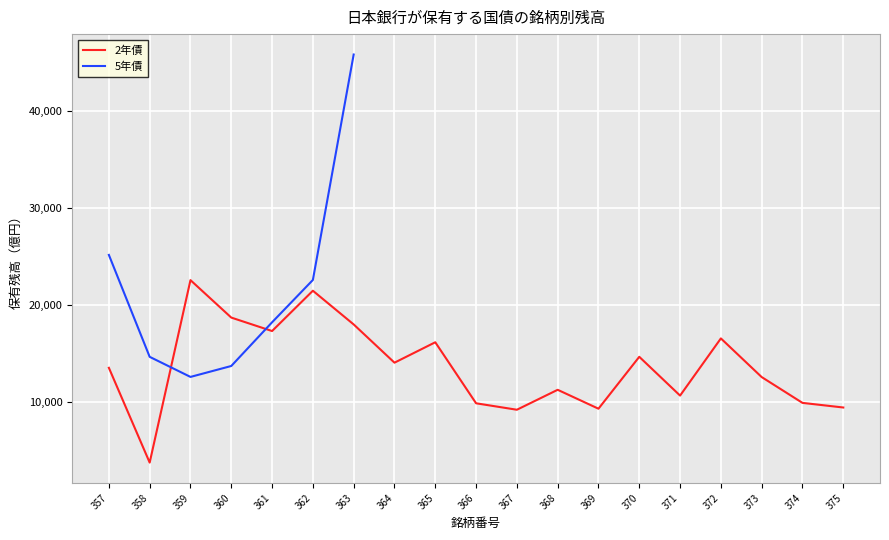

List the labels in order of value, smallest first.

358, 367, 369, 375, 366, 374, 371, 368, 373, 357, 364, 370, 365, 372, 361, 363, 360, 362, 359